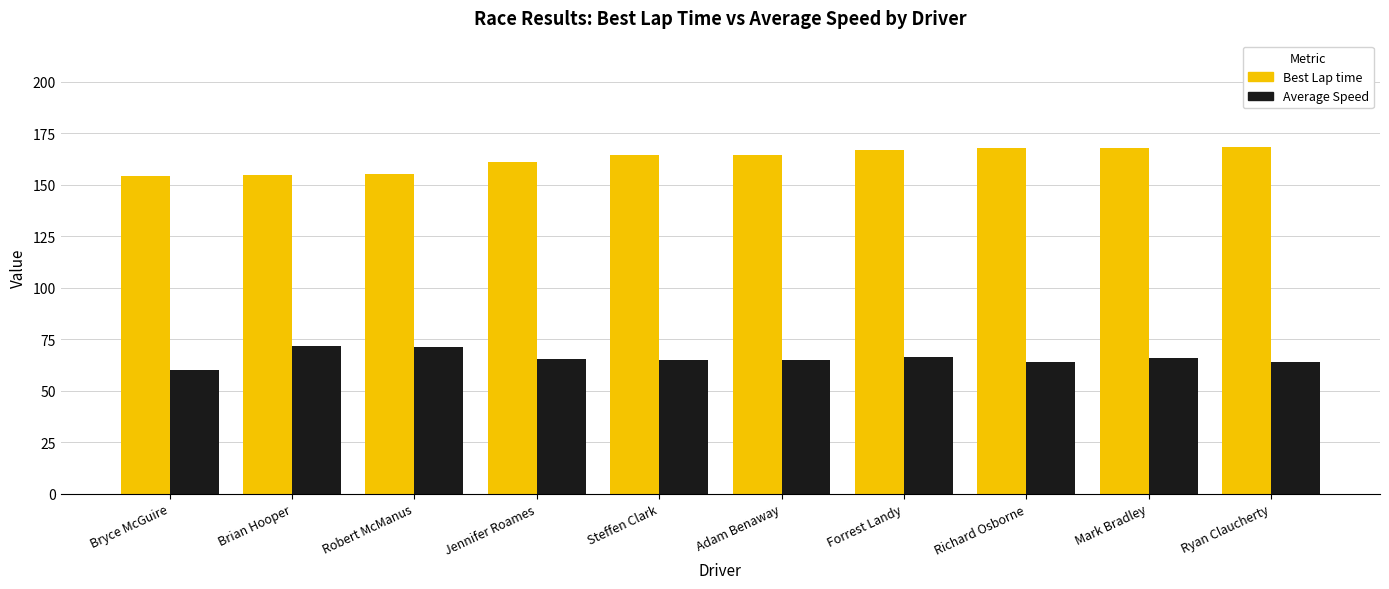

What position from the left is Jennifer Roames?

4